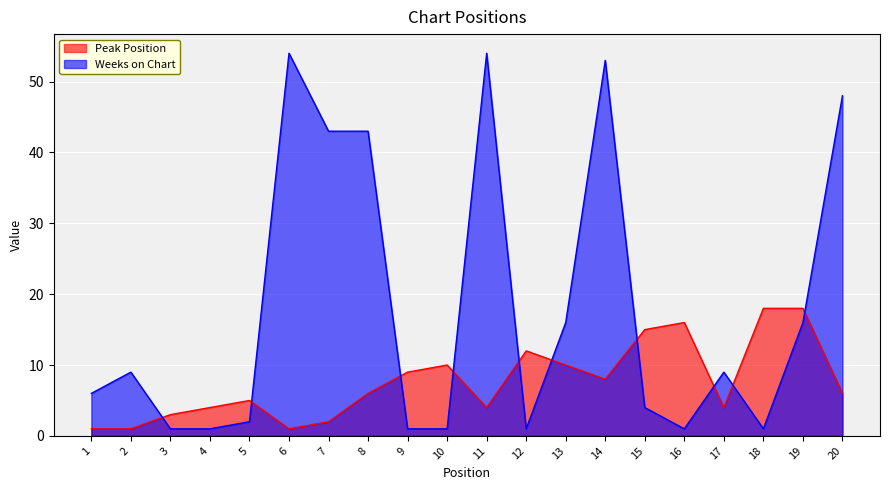

Between which two adjacent categories do Peak Position and Weeks on Chart first intersect?

2 and 3